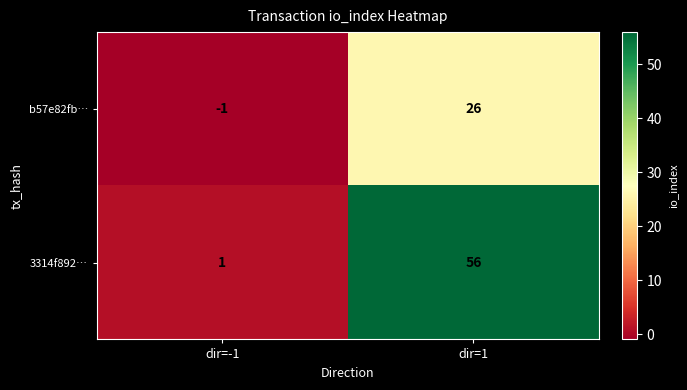

What is the difference between the maximum and minimum values in the b57e82fb… series?

27